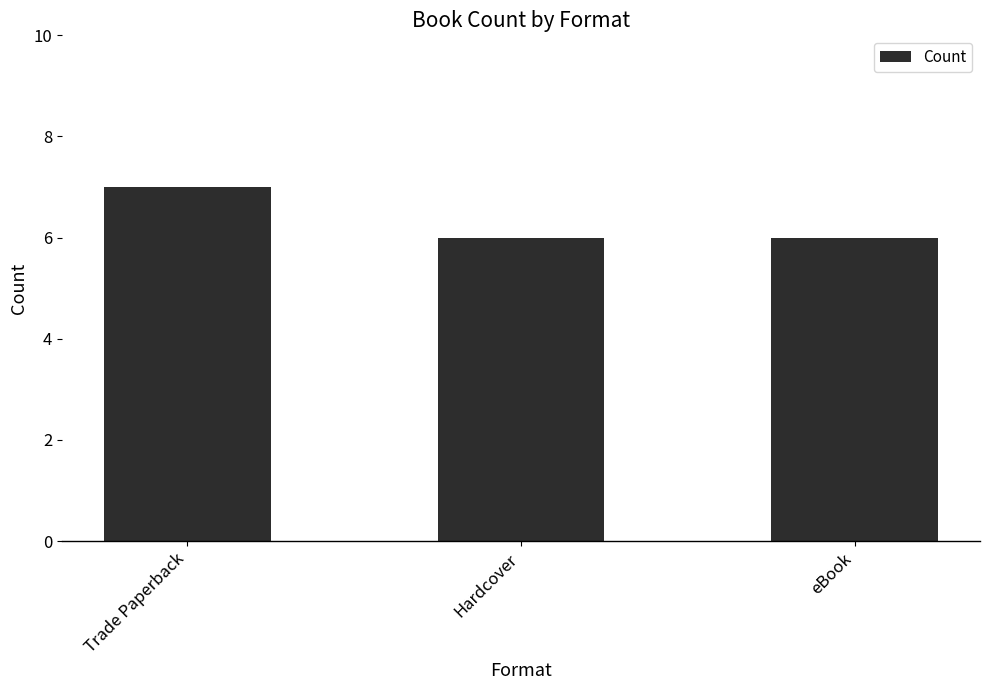

Count the number of categories in the chart.

3